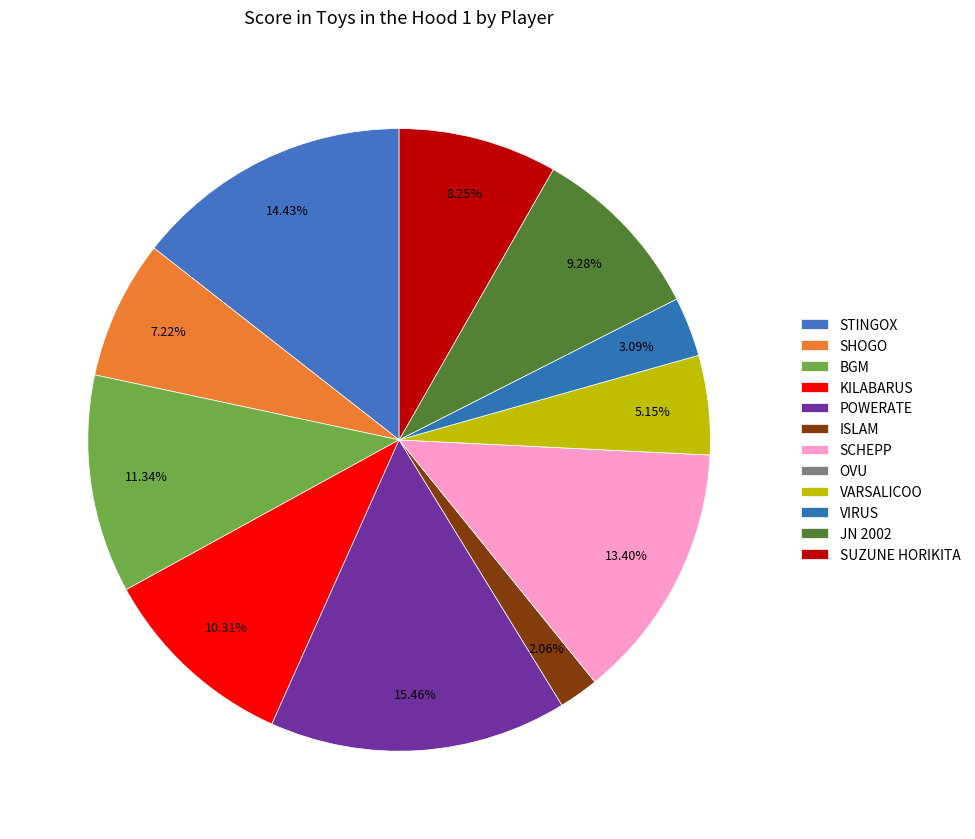

Which has a higher value, BGM or SHOGO?

BGM